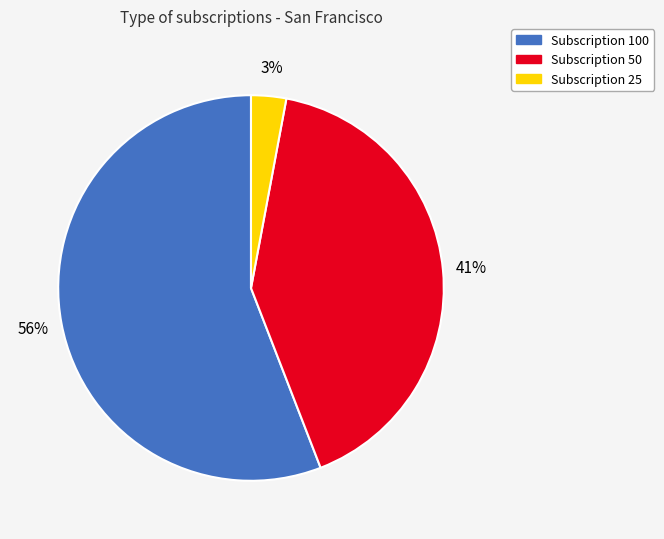

To the nearest percent, what portion does Subscription 100 represent?

56%